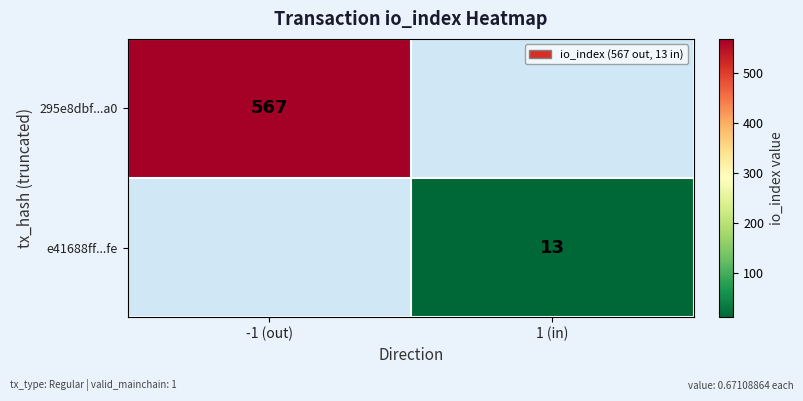

Is the value of 295e8dbf...a0 at -1 (out) greater than the value of e41688ff...fe at 1 (in)?

Yes